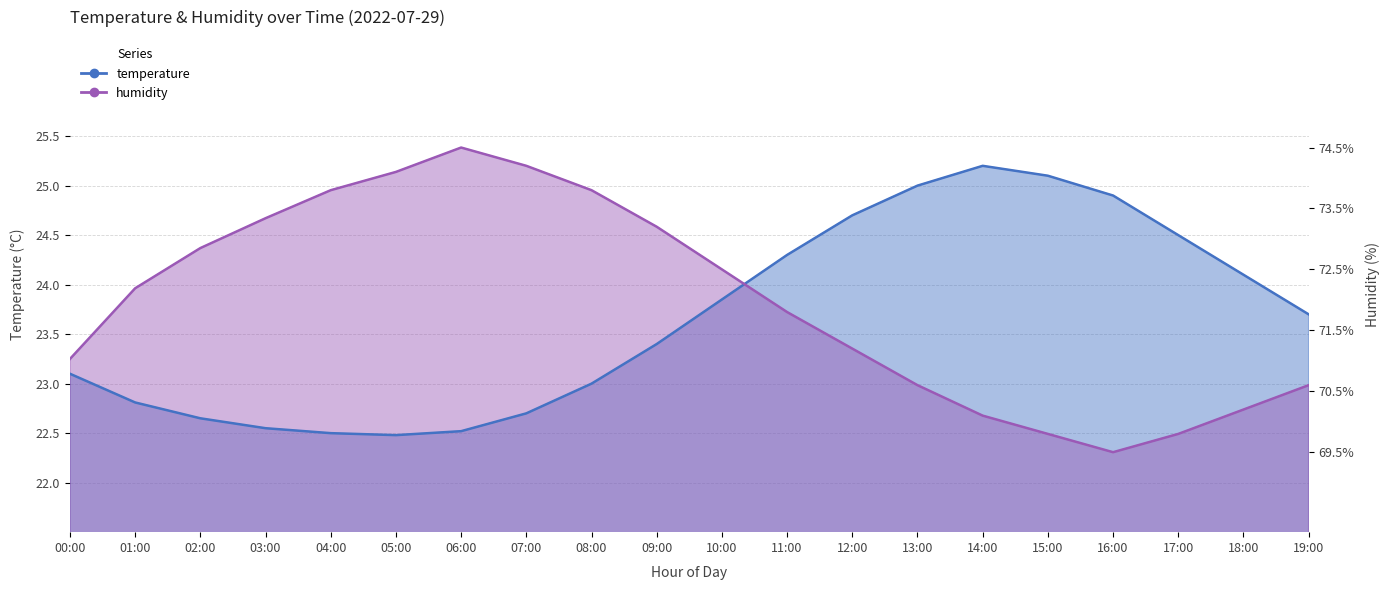

What is the difference between the maximum and minimum values in the temperature series?

2.7